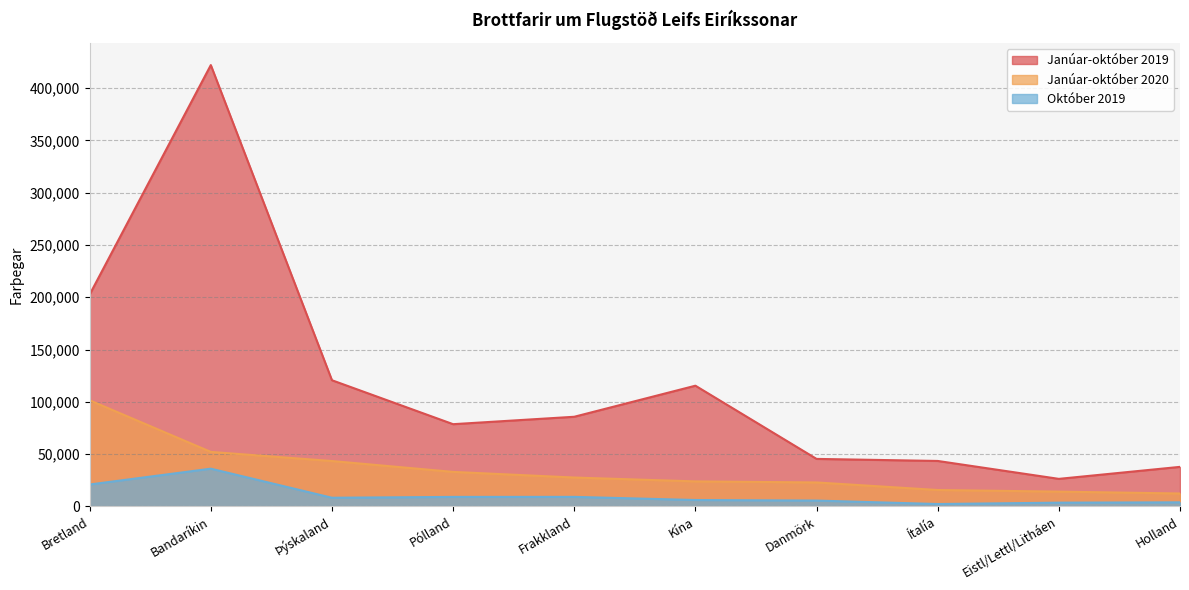

At which label is Janúar-október 2019 closest to 224207?

Bretland